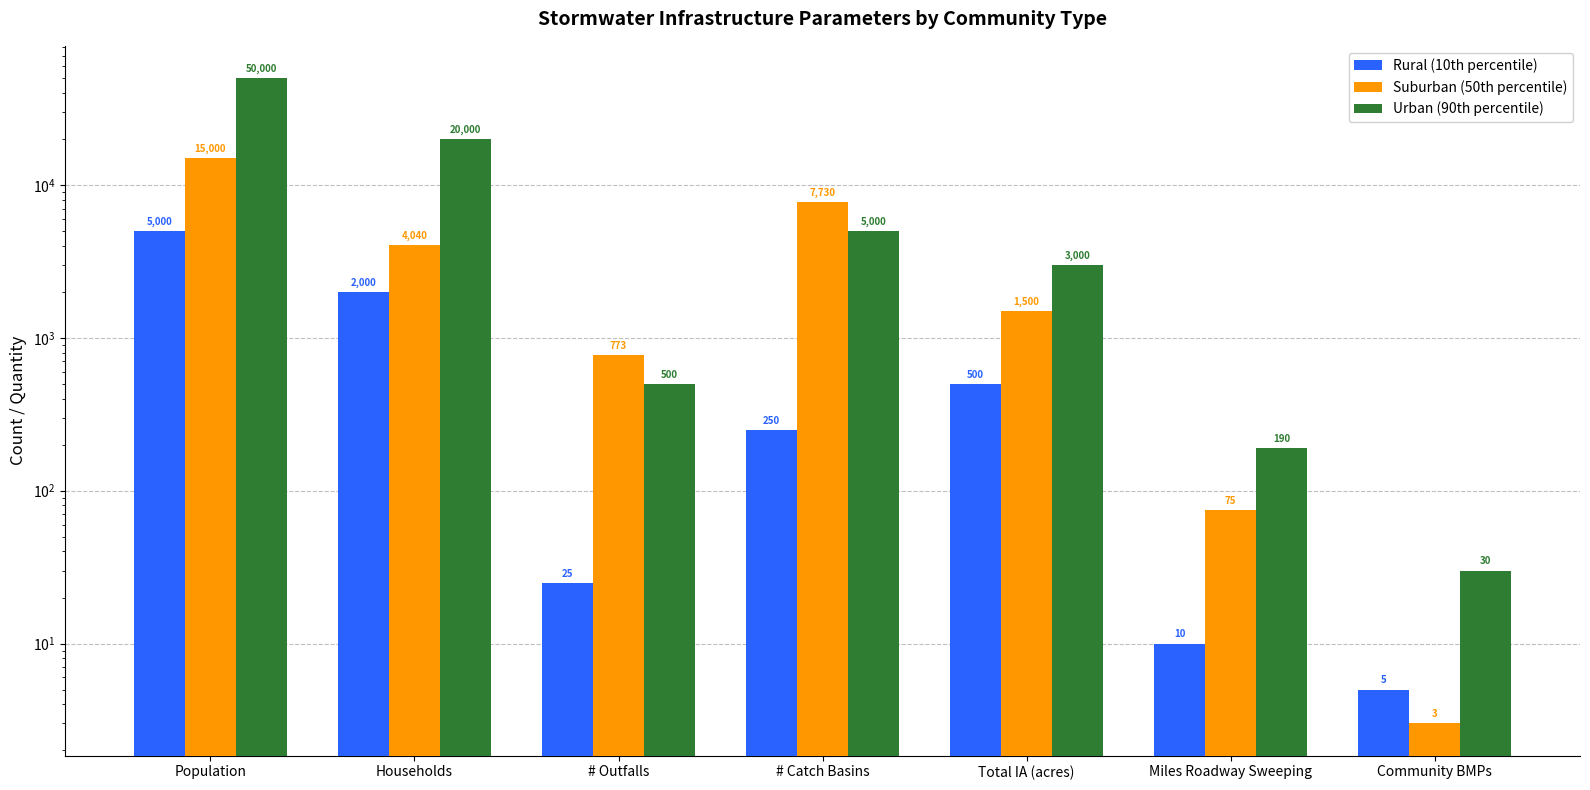

What position from the left is Total IA (acres)?

5